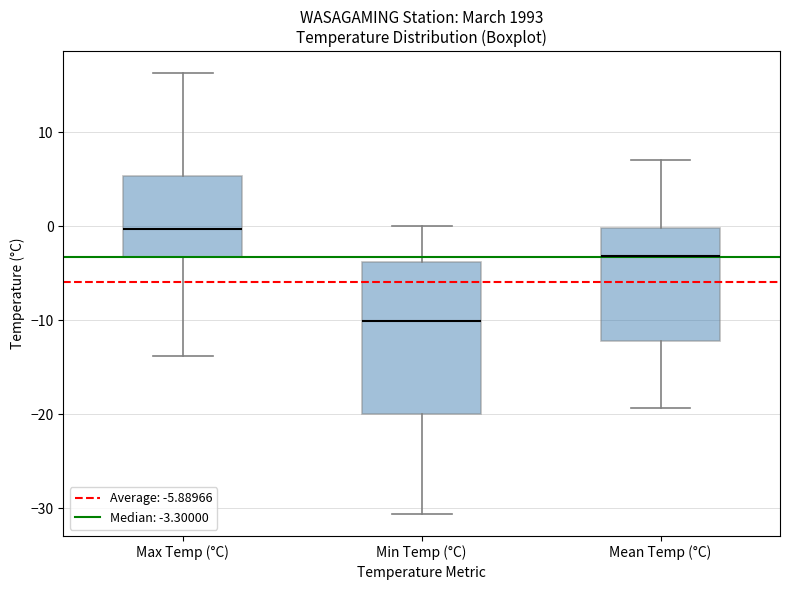

Which box is the tallest, from its lower edge to its upper edge?

Min Temp (°C)